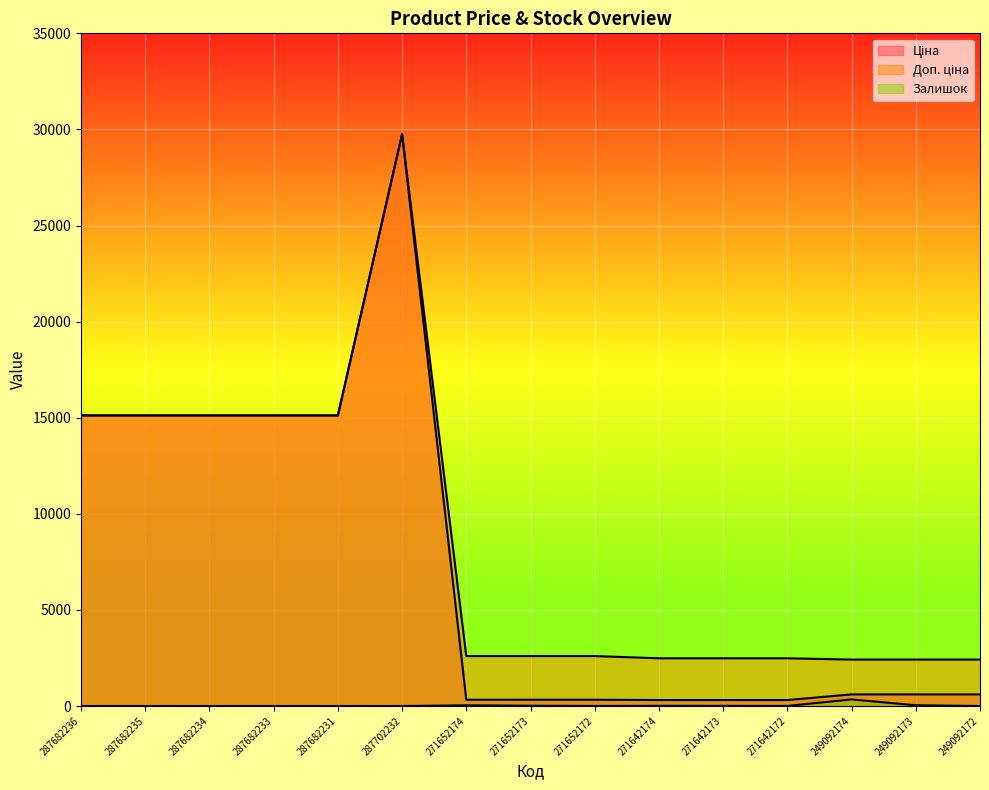

Which series has the largest range (max minus min)?

Ціна